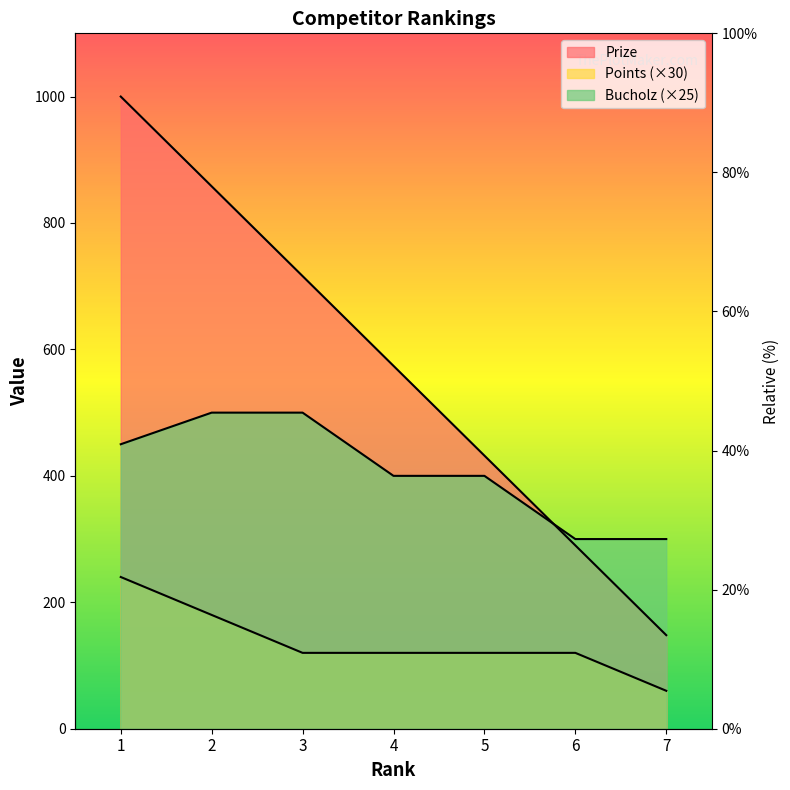

True or false: Prize has more than 2 points higher than both neighbors.

False